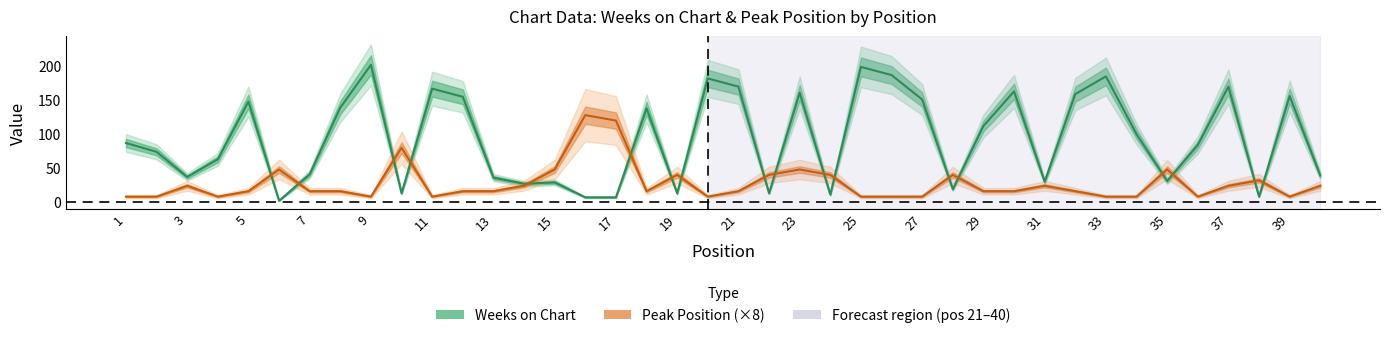

At which label does Peak Position first exceed 16?

3